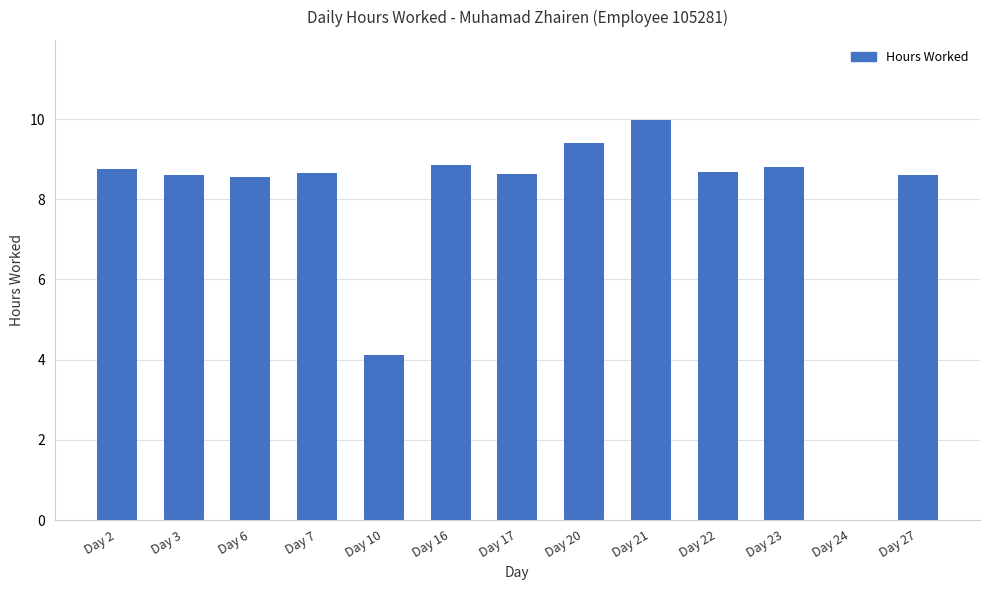

True or false: the data shows 8.7 at Day 22.

True